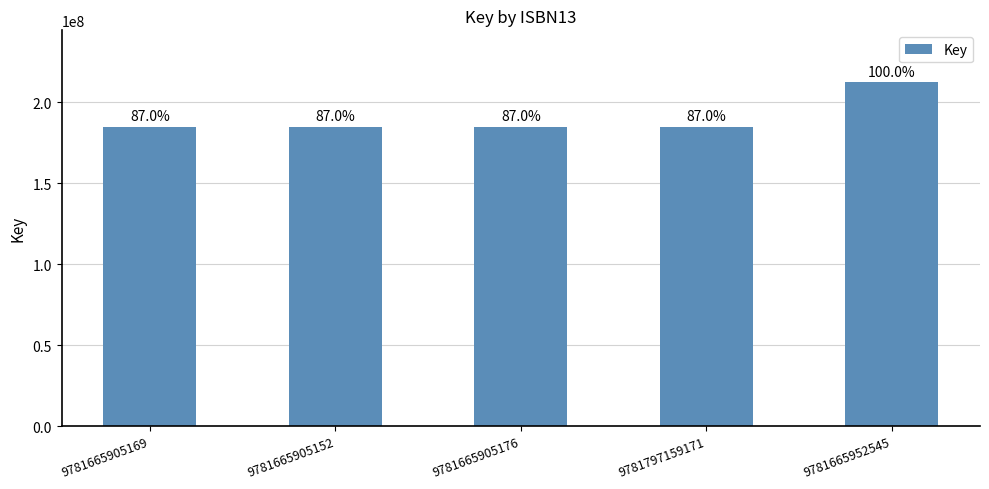

What is the label of the 4th bar from the right?

9781665905152